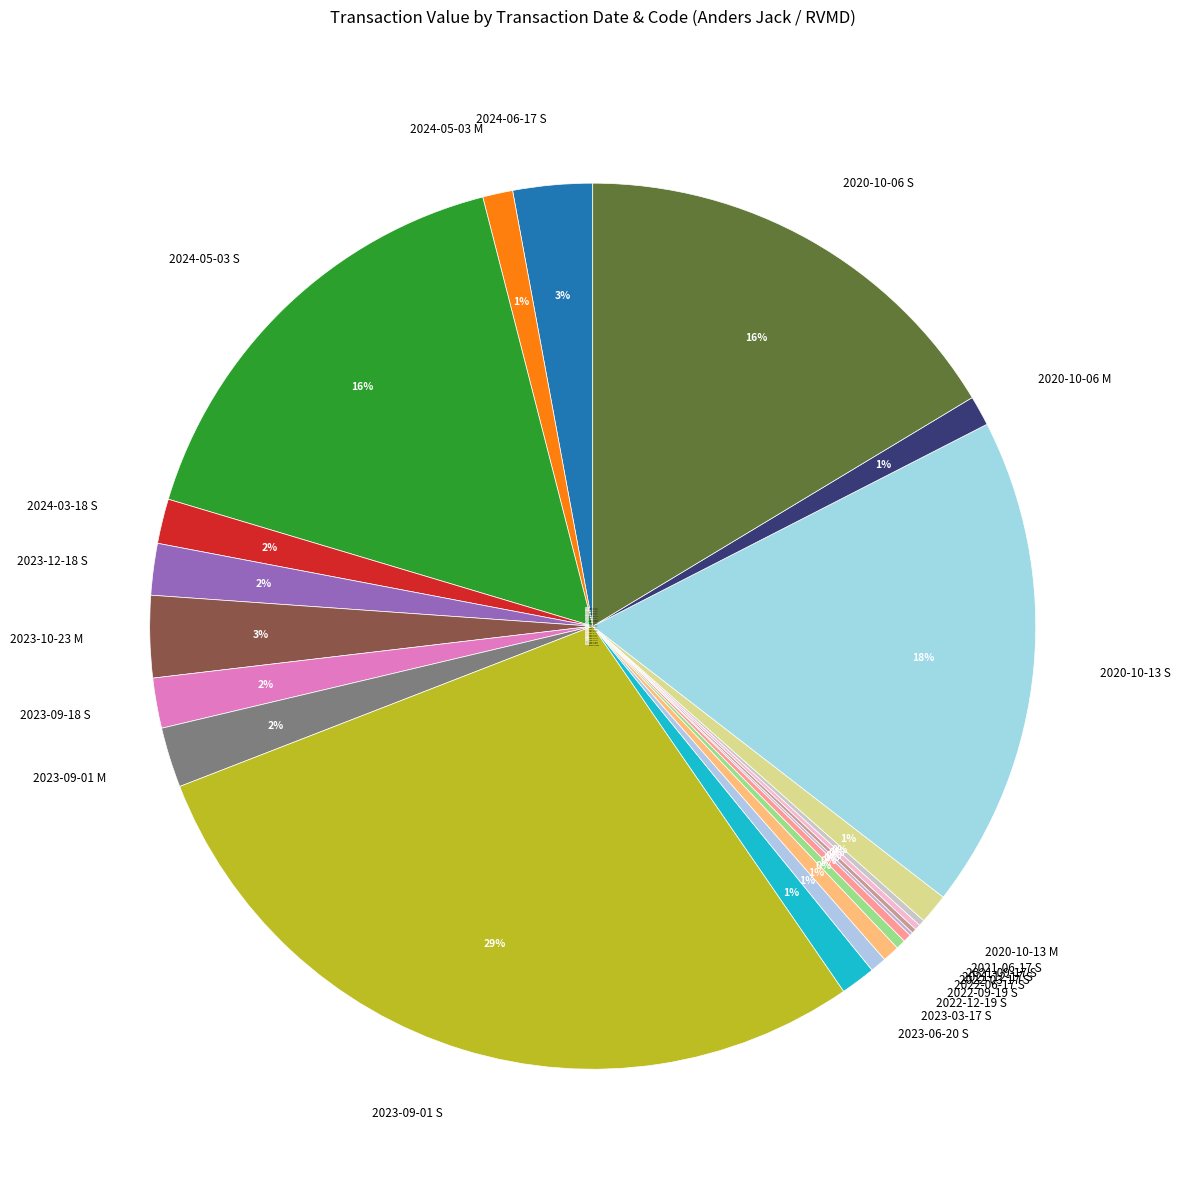

Approximately how many times larger is the value at 2024-05-03 M compared to 2020-10-06 M?

1.0